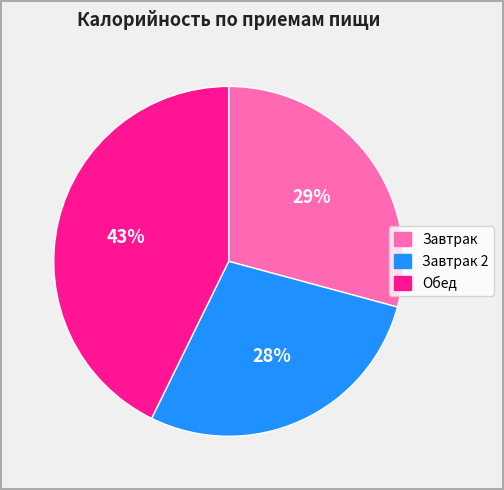

To the nearest percent, what is the difference between the largest and smallest slice percentages?

15%